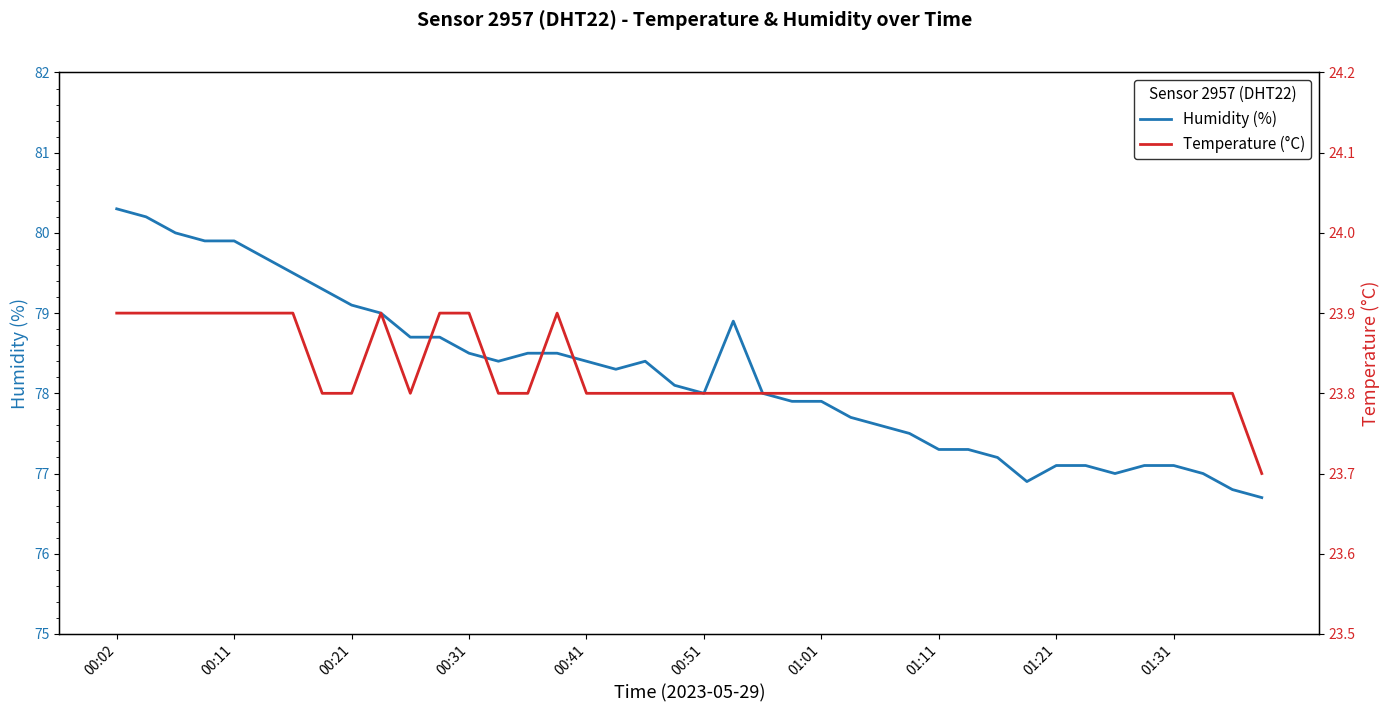

Count the Temperature (°C) values in the range 23 to 24.

40